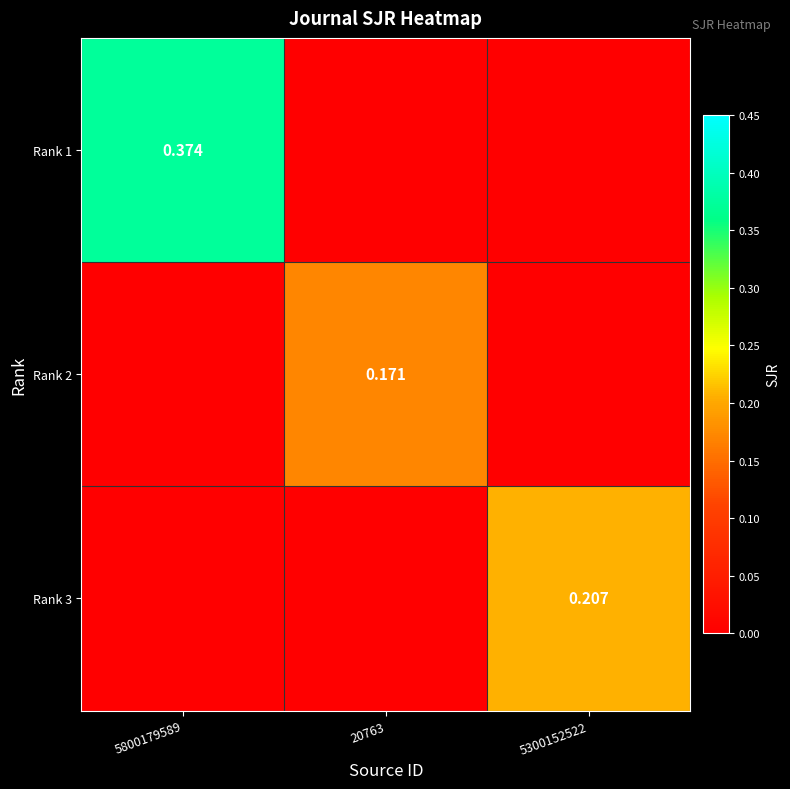

Is it true that Rank 3 equals 0.2 at 5300152522?

True